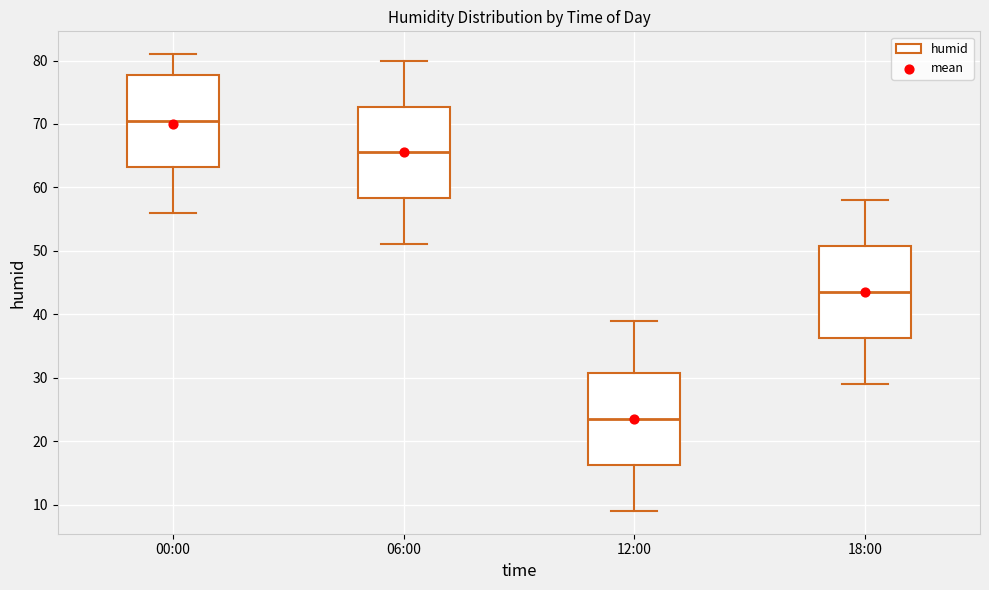

Reading left to right, transcribe this box plot: for each box, give where its median line is, the range the box spans, and where its two whiskers end, as read against the y-axis. The values are not printed on the chart, so give them approximately, as read against the axis.

00:00: median 71, box 63 to 78, whiskers 56 to 81
06:00: median 66, box 58 to 73, whiskers 51 to 80
12:00: median 24, box 16 to 31, whiskers 9 to 39
18:00: median 44, box 36 to 51, whiskers 29 to 58